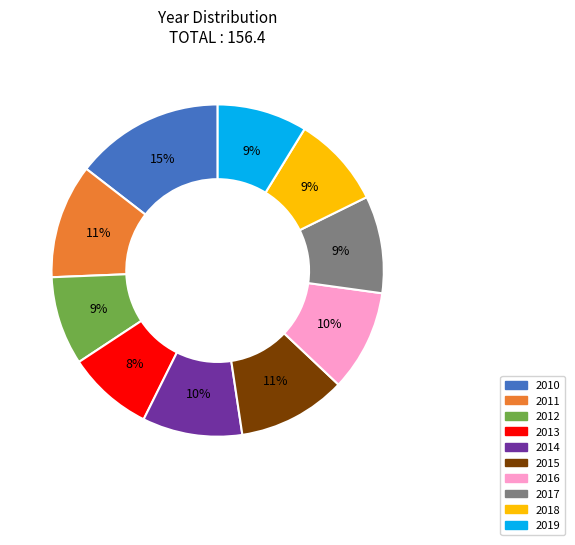

To the nearest percent, what portion does 2011 represent?

11%